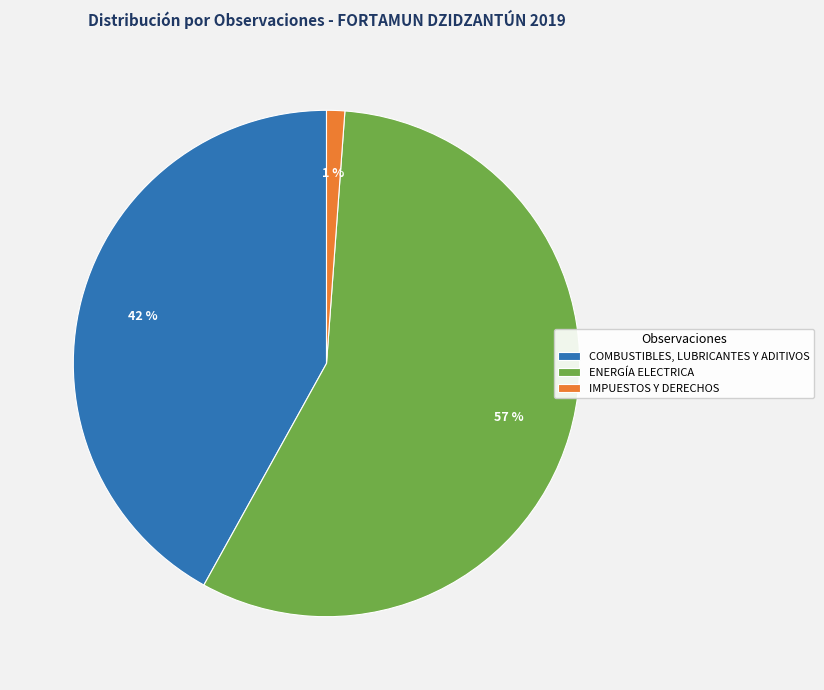

Which slice is the smallest?

IMPUESTOS Y DERECHOS